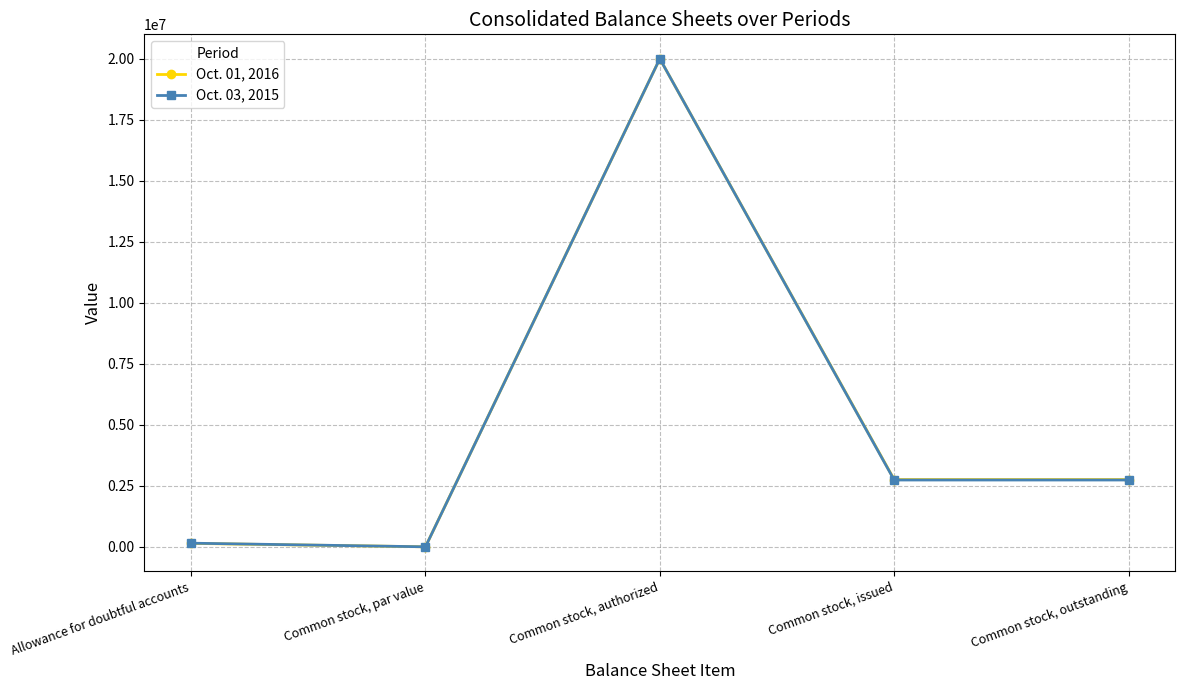

Does the chart display data point markers on the line(s)?

Yes